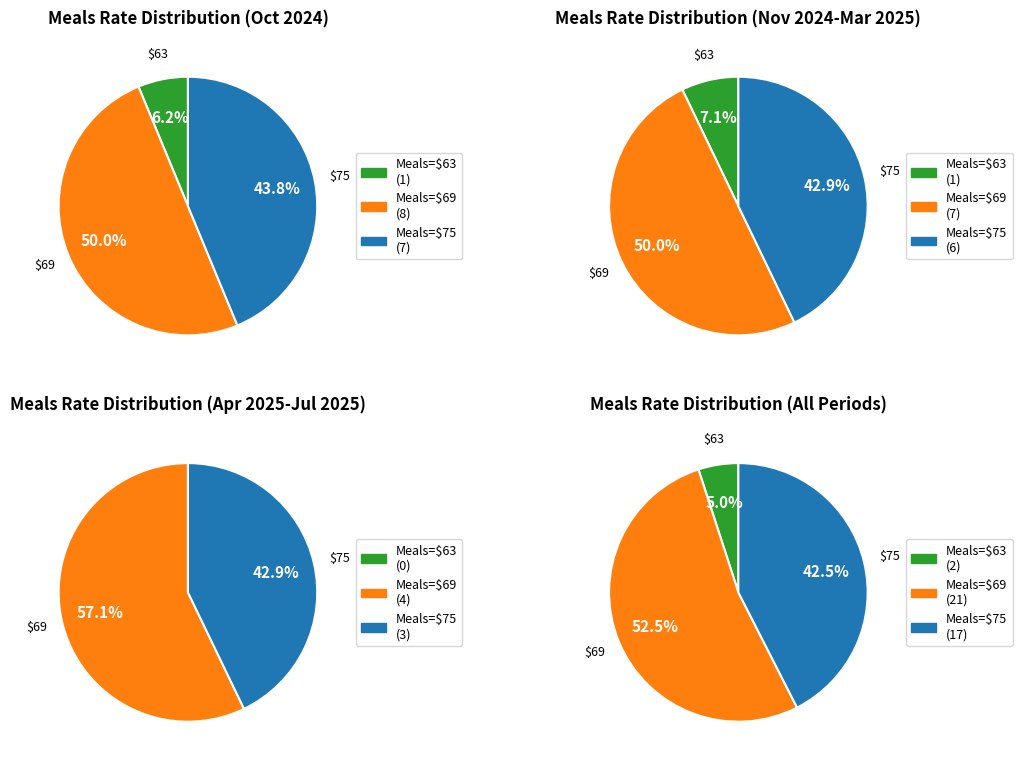

Which slice is the largest?

69